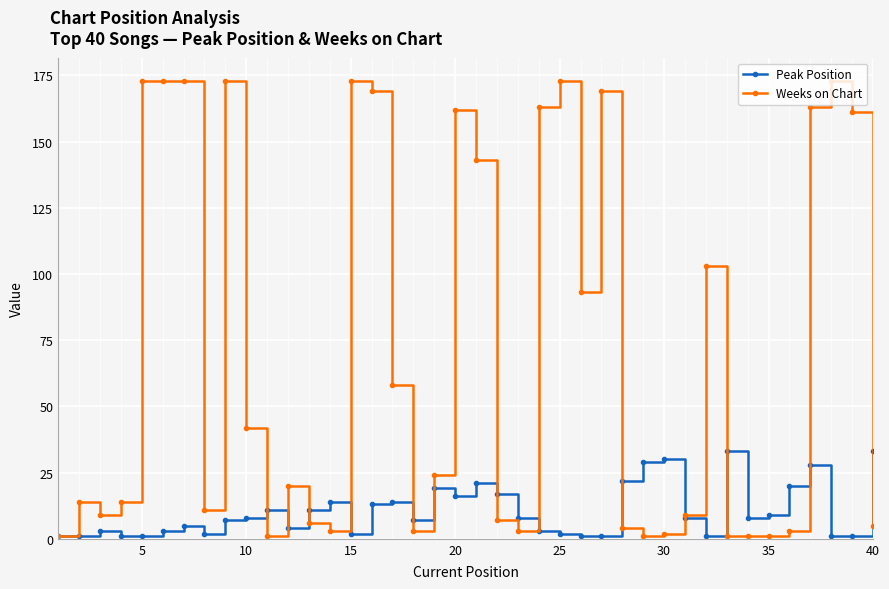

What is the maximum value shown in the chart?

173